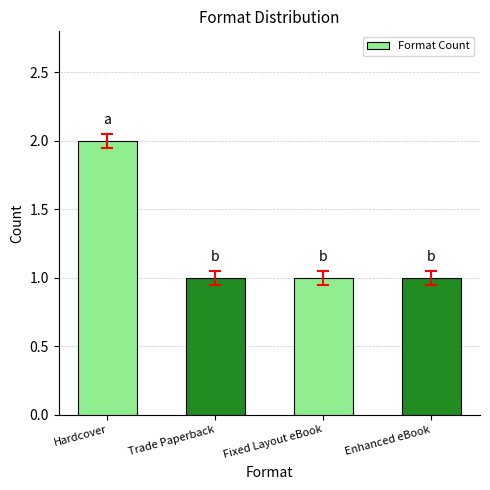

What is the ratio of the value at Enhanced eBook to the value at Fixed Layout eBook?

1.0